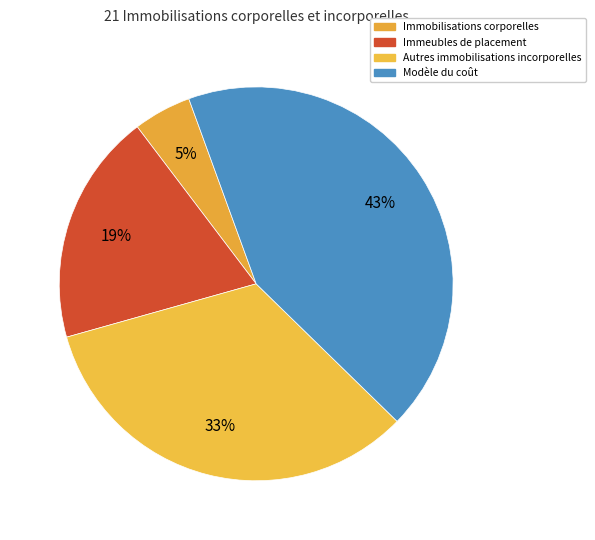

Count the number of slices in the pie.

4